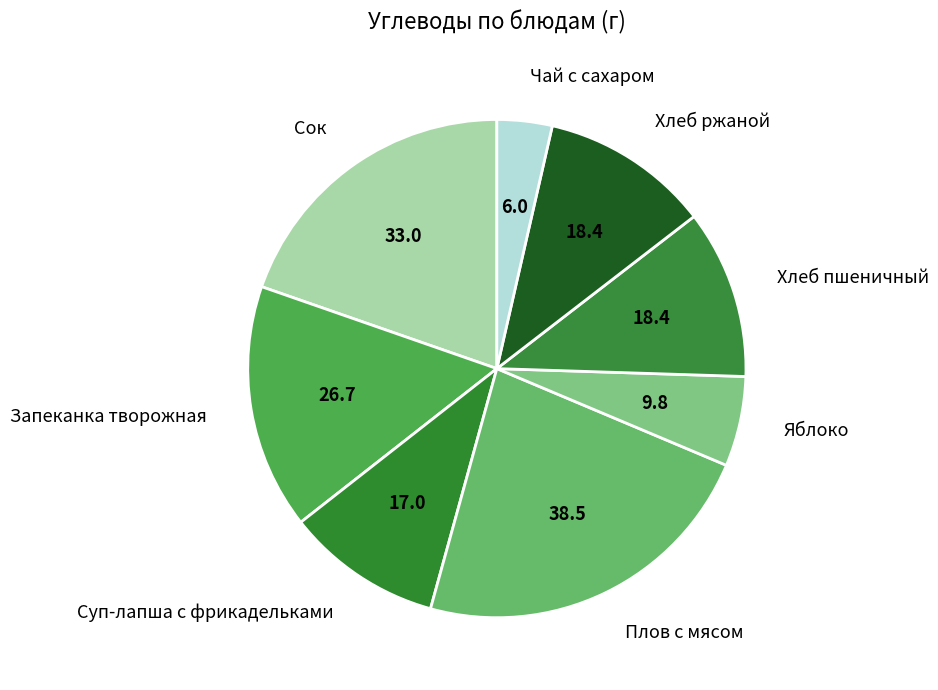

Do Плов с мясом and Сок together represent more than half of the pie?

No